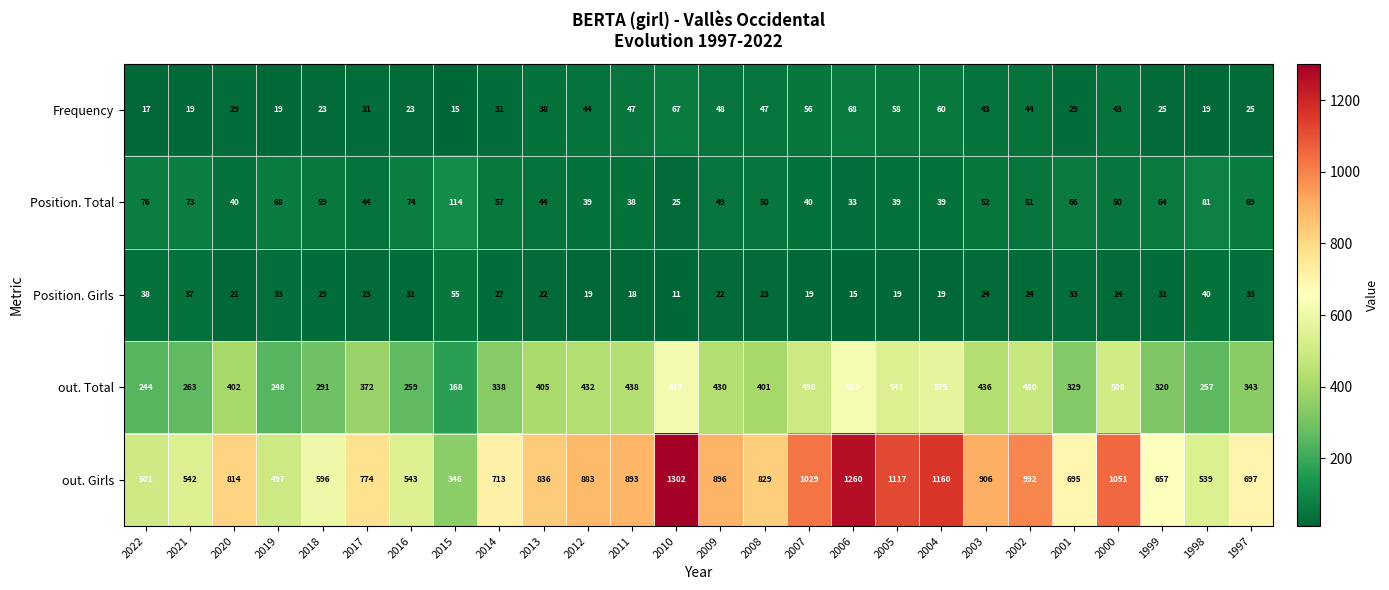

List the series in order of their peak value, lowest first.

Position. Girls, Frequency, Position. Total, out. Total, out. Girls